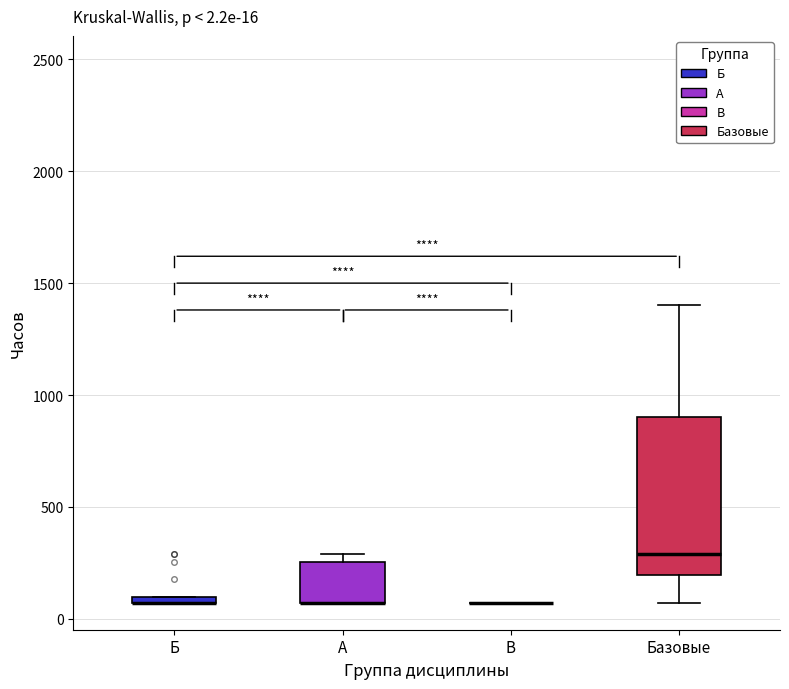

Comparing the boxes themselves (not the whiskers), which one is the tallest?

Базовые